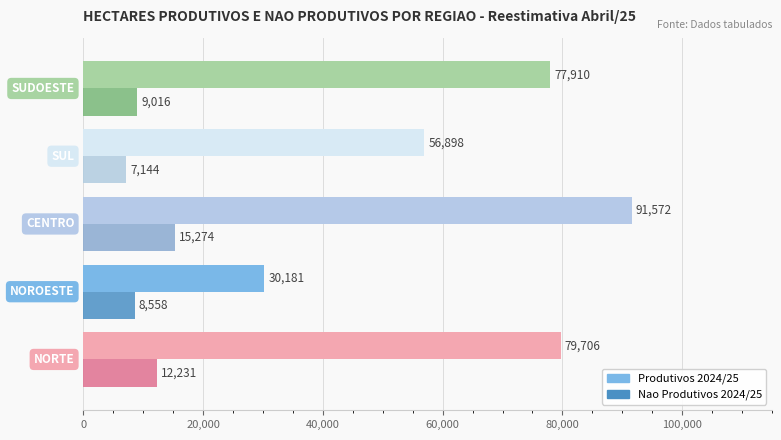

What is the lowest value of the Nao Produtivos 2024/25 series?

7144